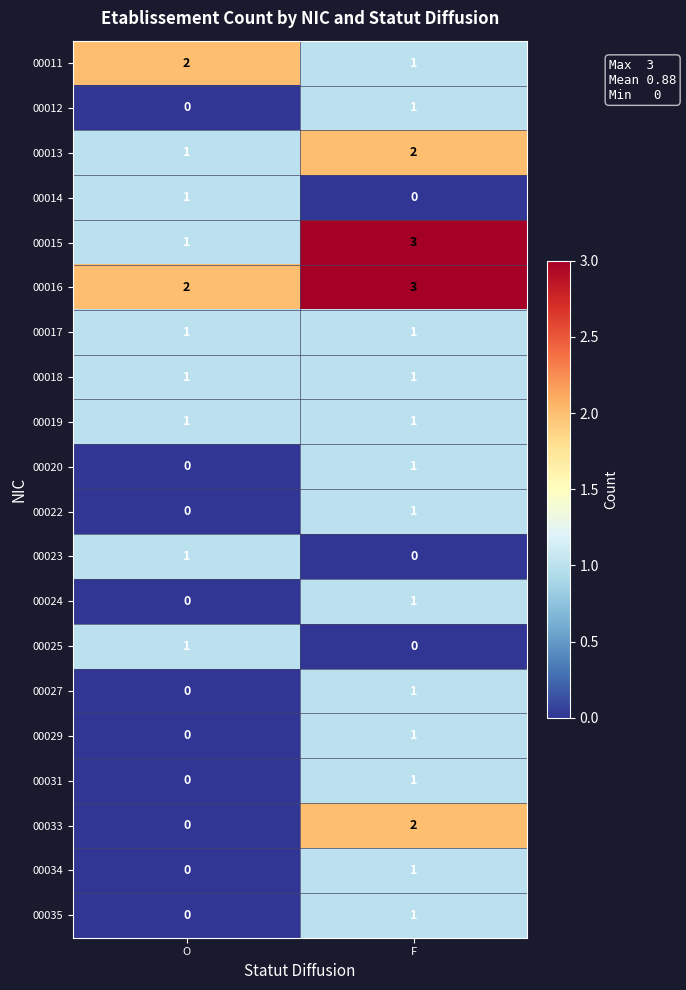

Which label corresponds to the largest value in the chart?

F